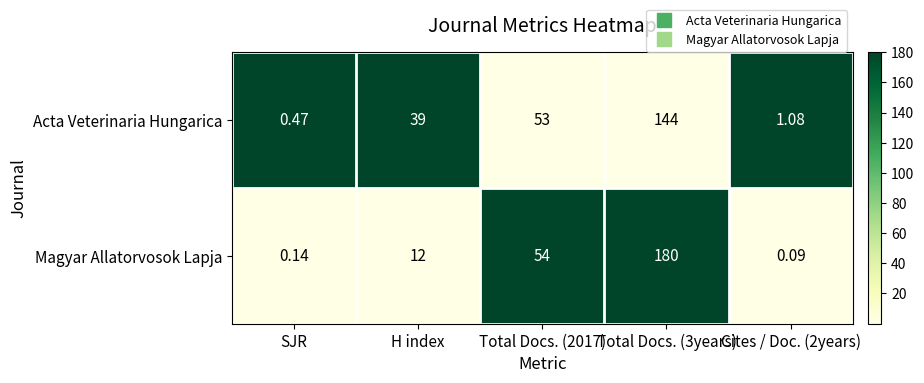

Which series changed the most between SJR and Cites / Doc. (2years)?

Acta Veterinaria Hungarica